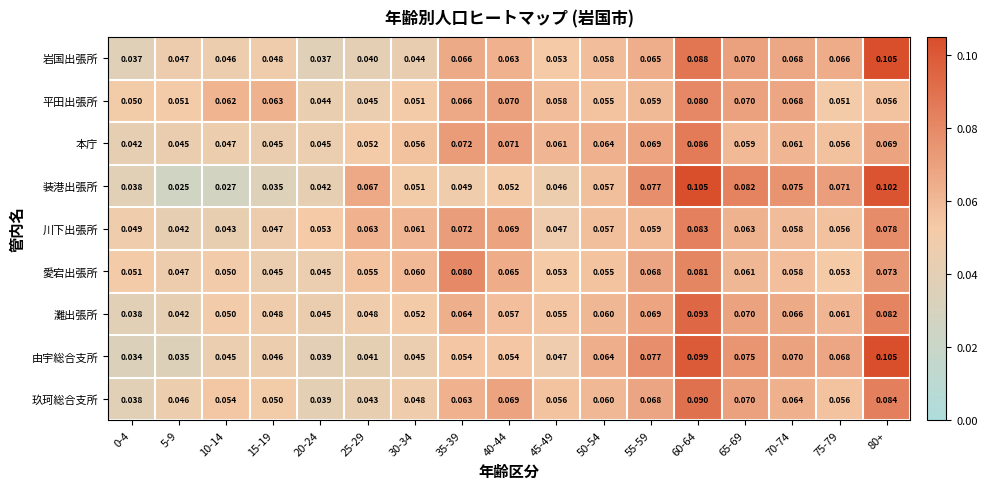

Which series has the largest range (max minus min)?

装港出張所